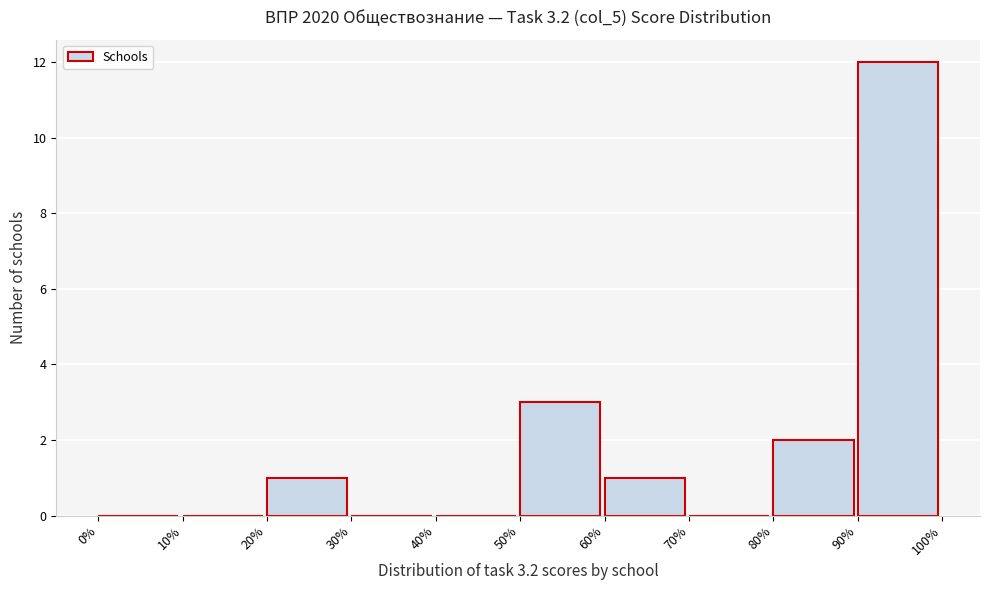

Reading left to right, list every bar in this chart as the range it spans on the x-axis followed by its height. The values are not printed on the chart, so give them approximately, as read against the axis.

0% to 10%: 0
10% to 20%: 0
20% to 30%: 1
30% to 40%: 0
40% to 50%: 0
50% to 60%: 3
60% to 70%: 1
70% to 80%: 0
80% to 90%: 2
90% to 100%: 12